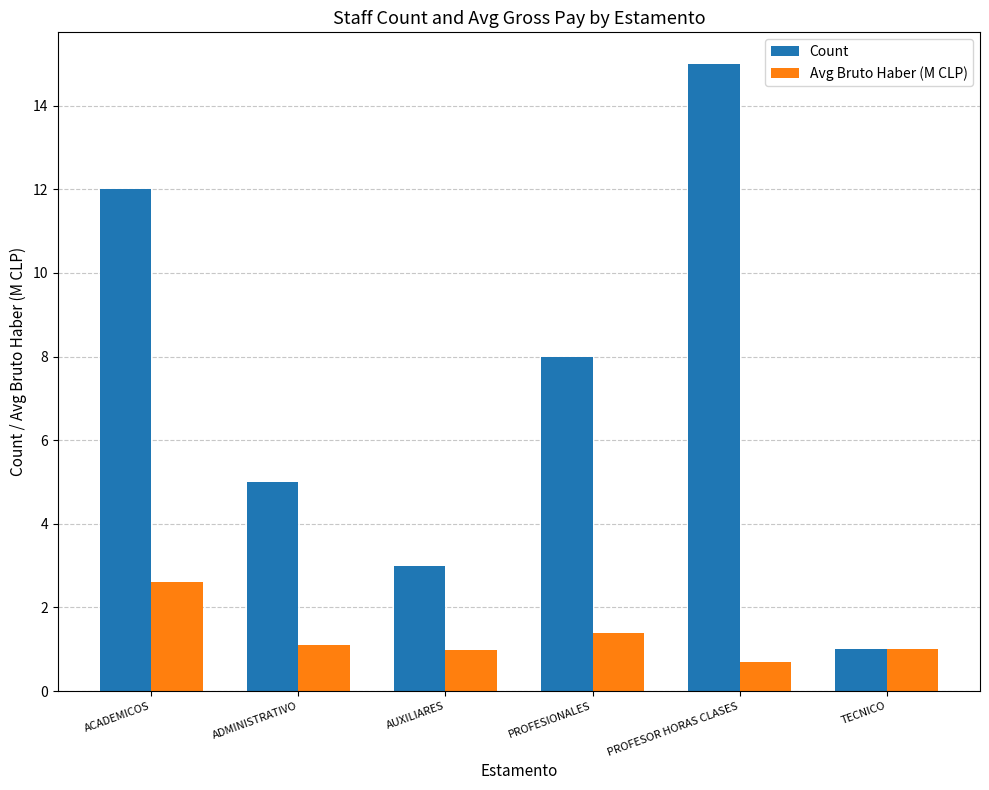

At which category is the sum across all series the highest?

PROFESOR HORAS CLASES